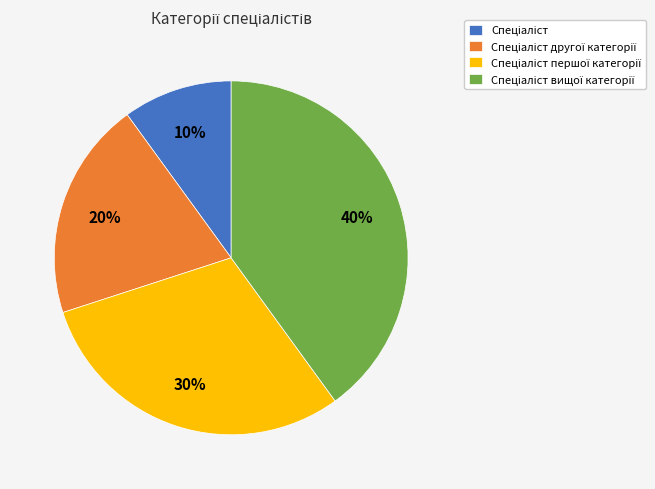

To the nearest percent, what is the average slice percentage?

25%